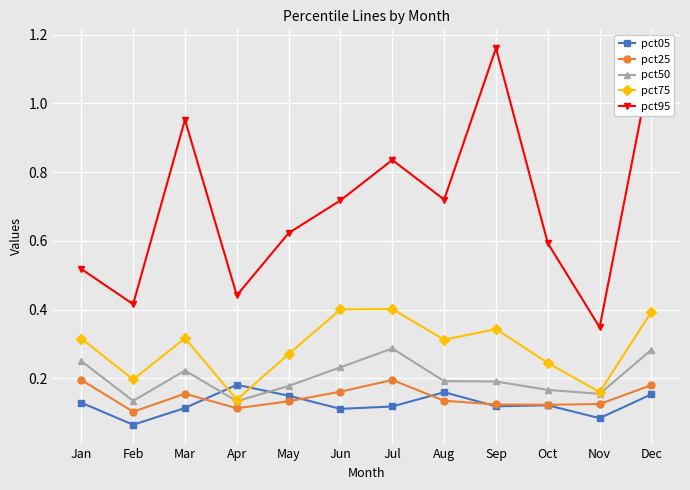

True or false: pct05 and pct95 cross at least once.

False